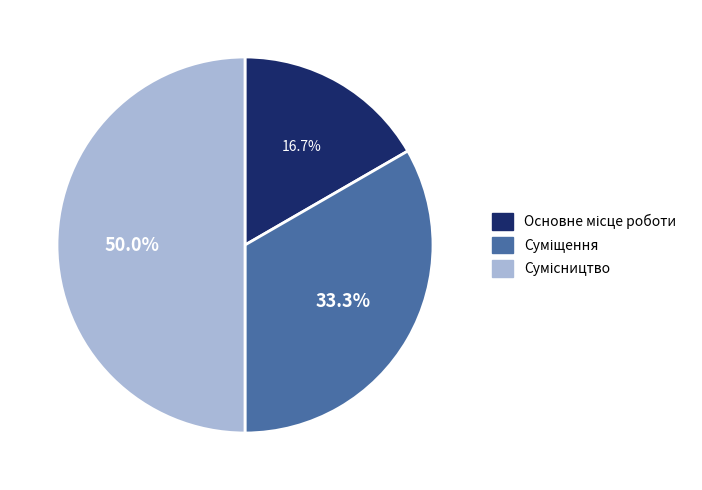

How many slices are in this pie chart?

3